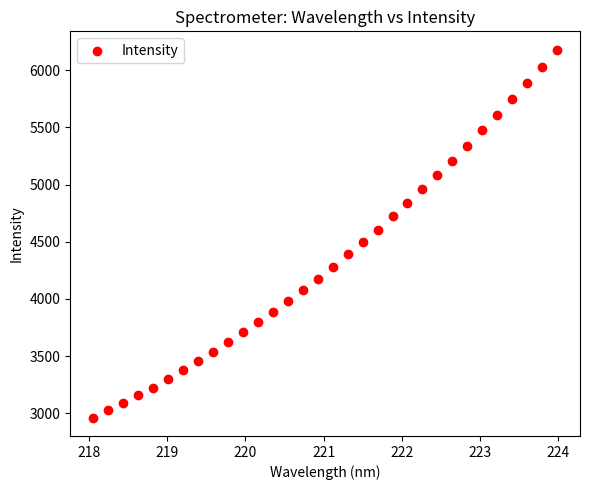

What is the range of X values (max minus min)?

5.9